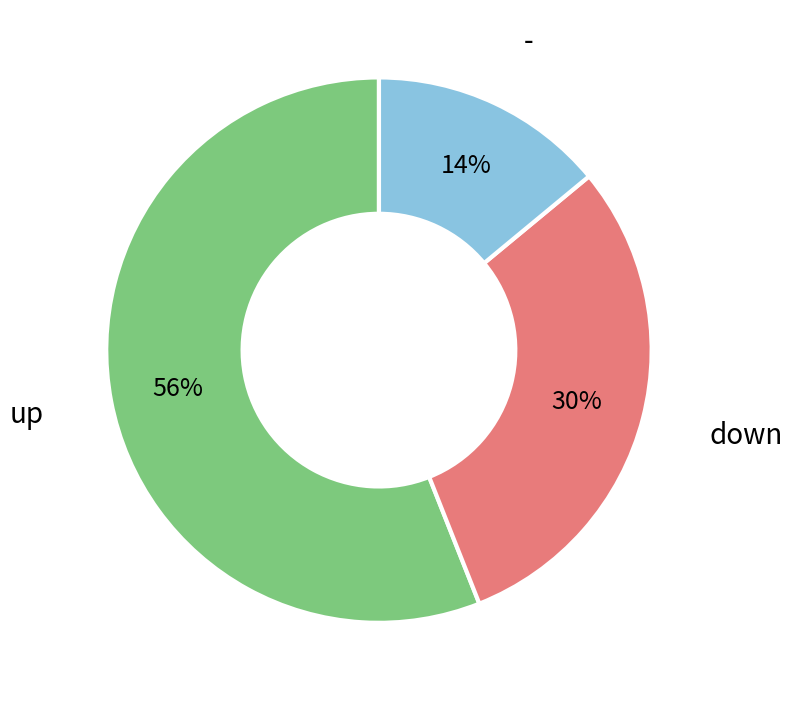

What is the smallest slice in the pie chart?

-